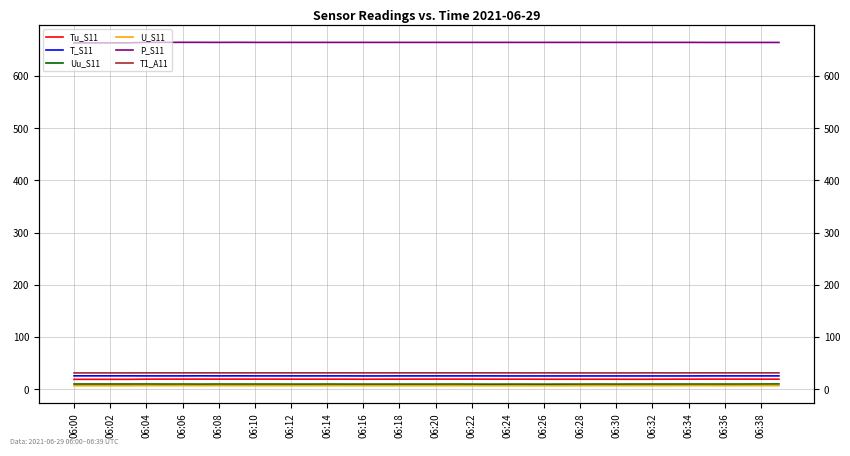

Where is Tu_S11 nearest to the value 19?

06:16